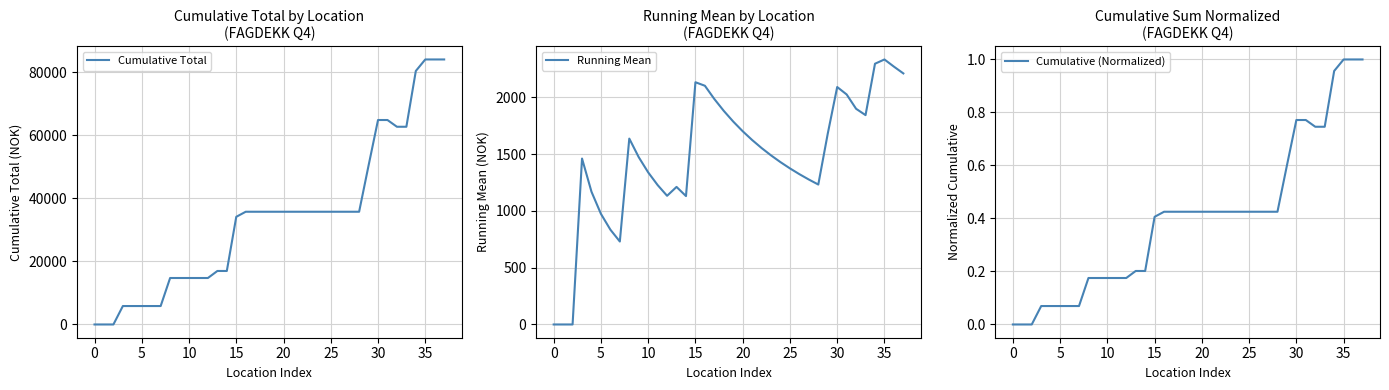

What is the spread (max minus min) of values at 25?

5847.5